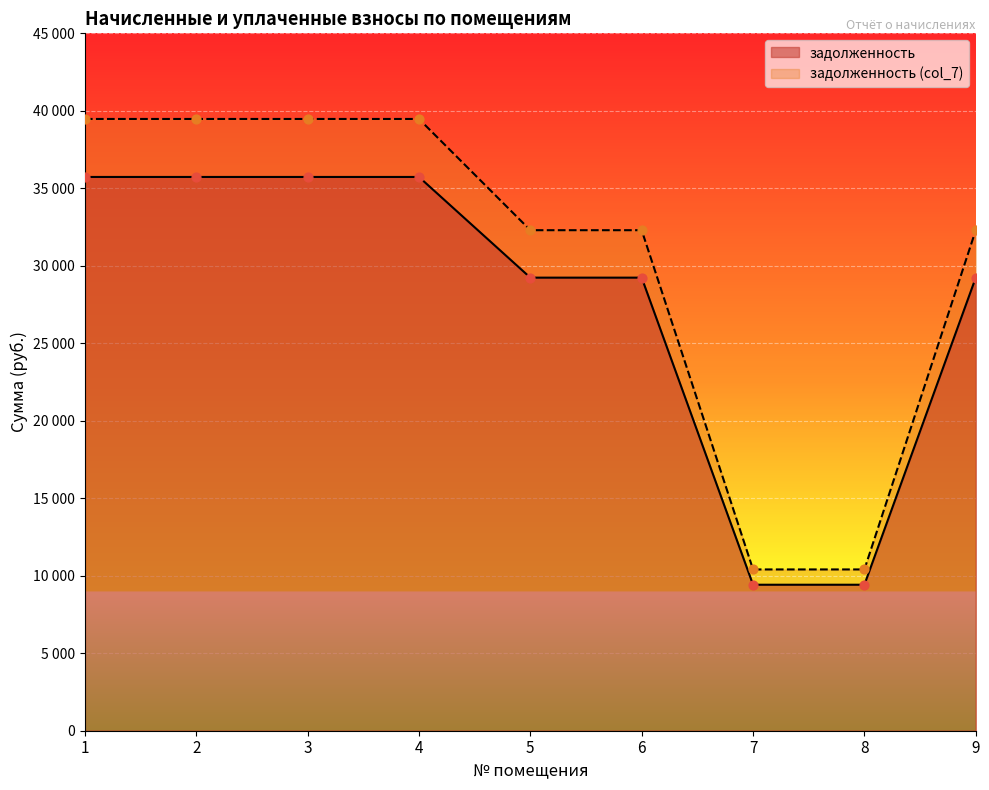

What are all the series names shown in the legend?

задолженность, задолженность (col_7)